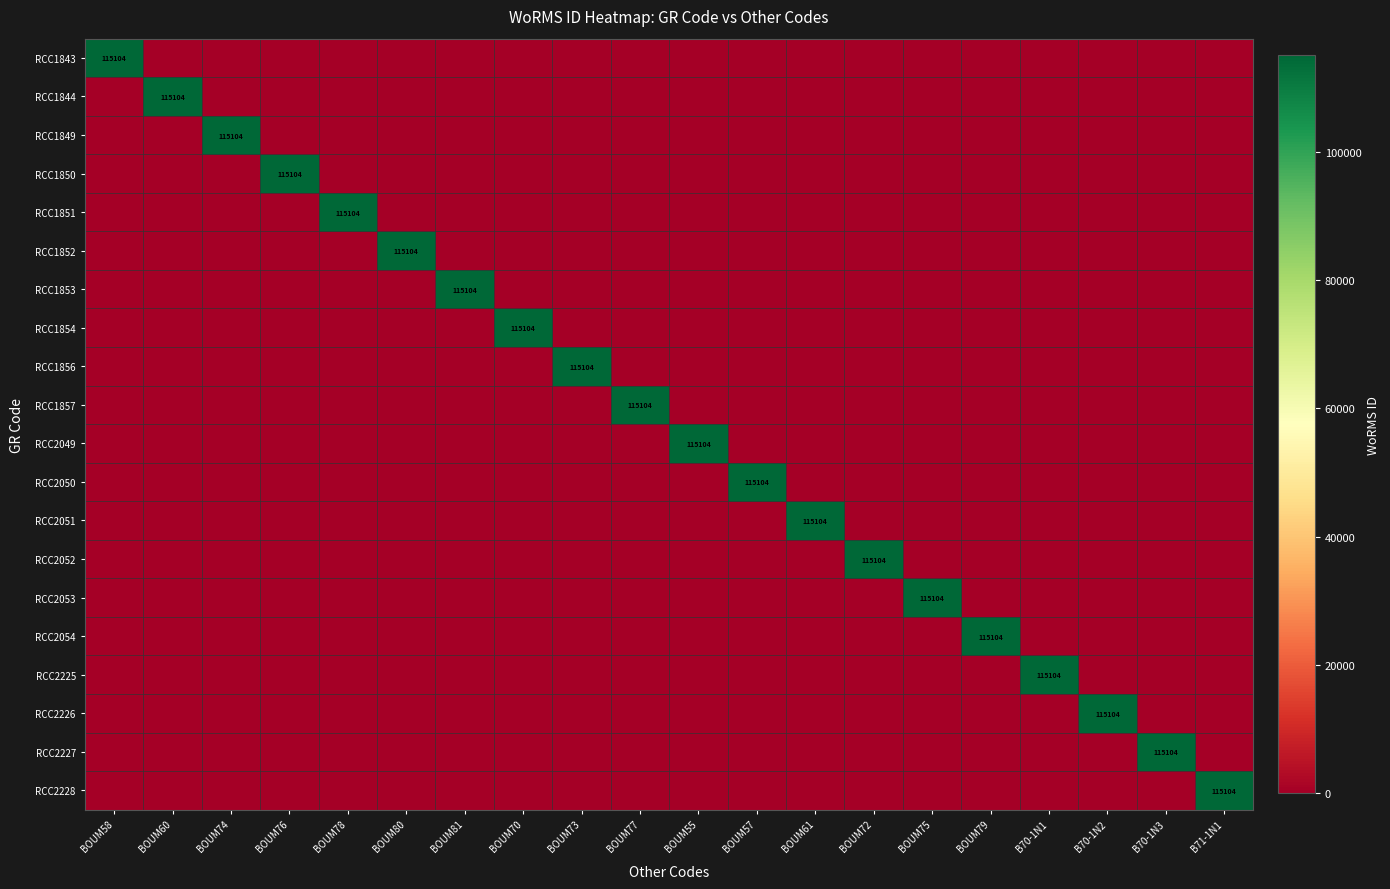

The RCC1849 series shows 58865 at BOUM74. True or false?

False